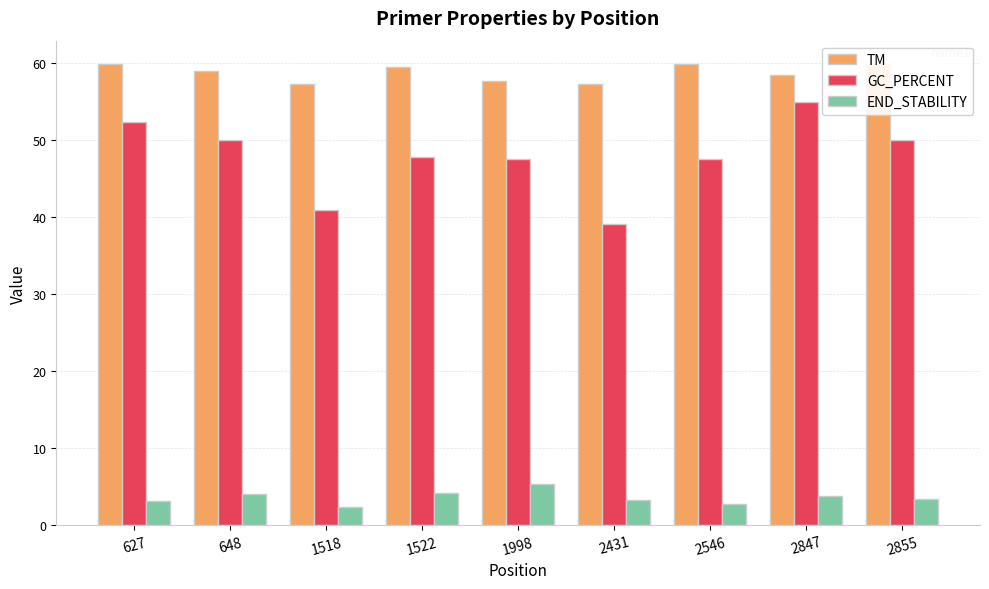

What is the sum of all GC_PERCENT values?

430.5